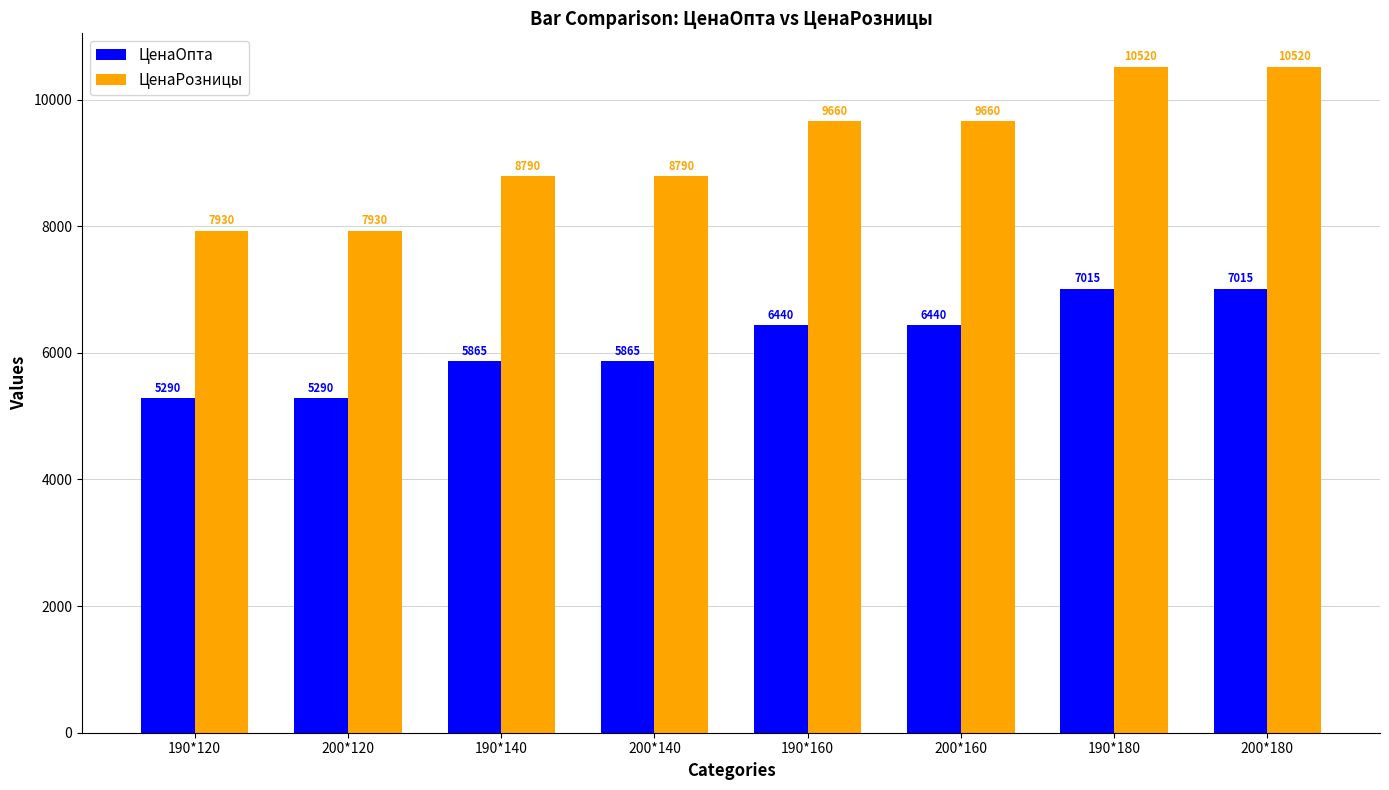

What is the maximum value for ЦенаРозницы?

10520